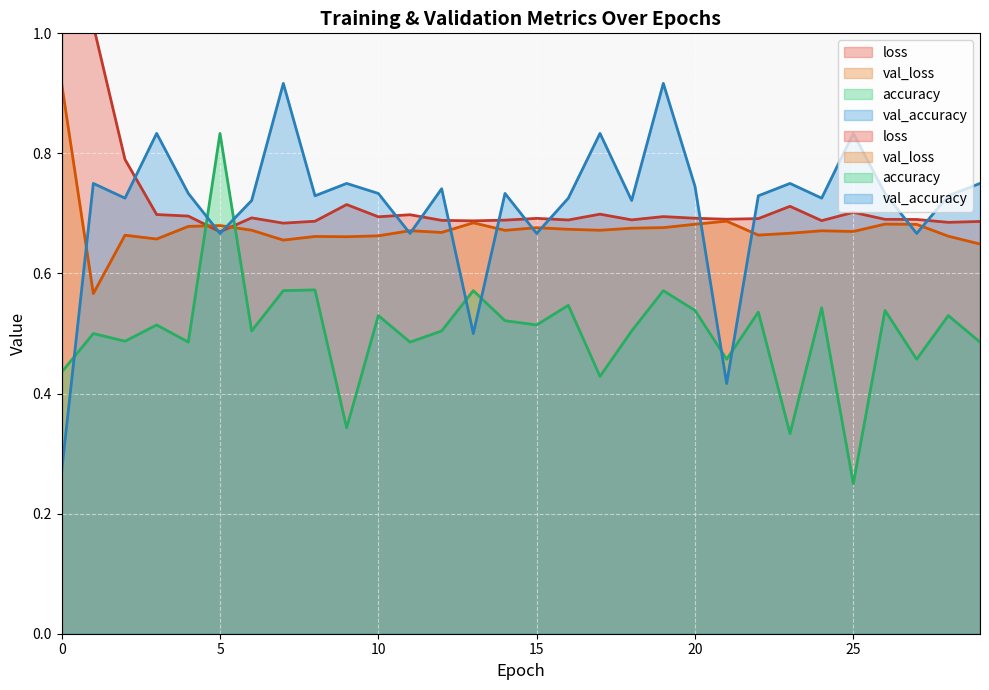

Between 19 and 21, which series saw the biggest shift?

val_accuracy